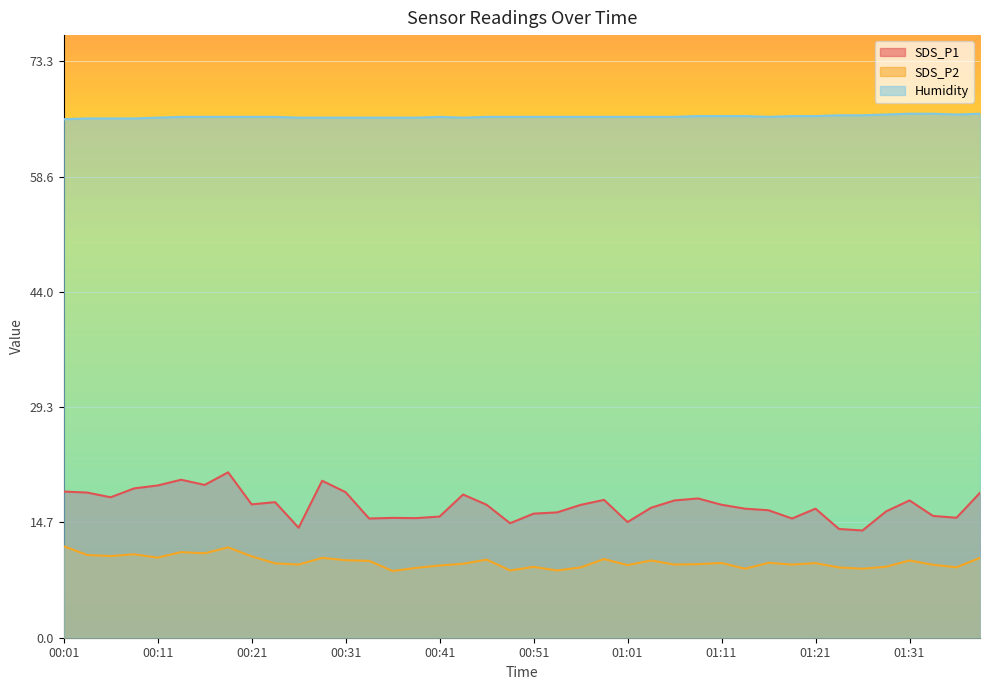

What is the approximate value of SDS_P2 at 00:16?

10.7